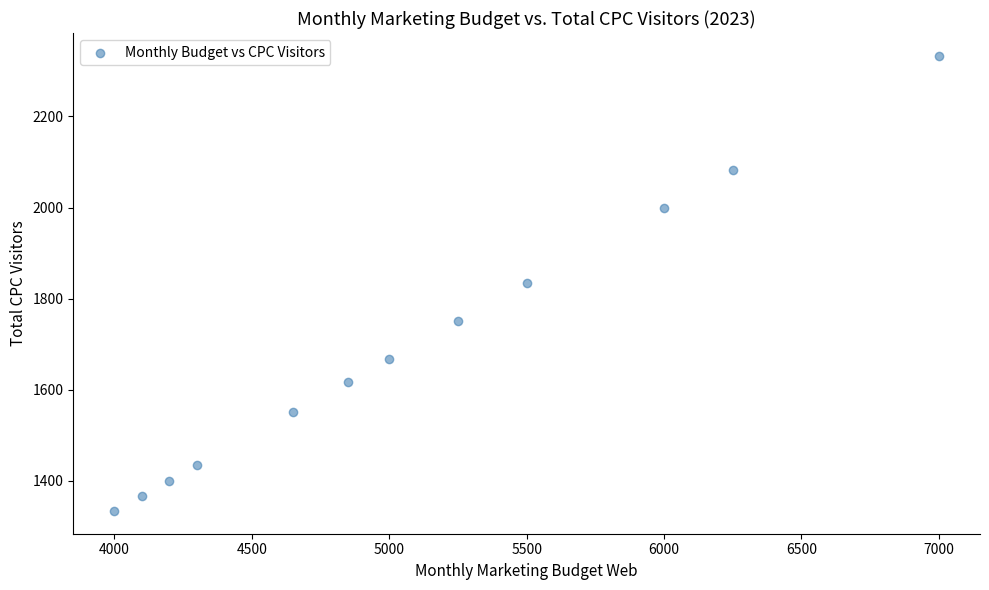

What is the range of X values (max minus min)?

3000.0